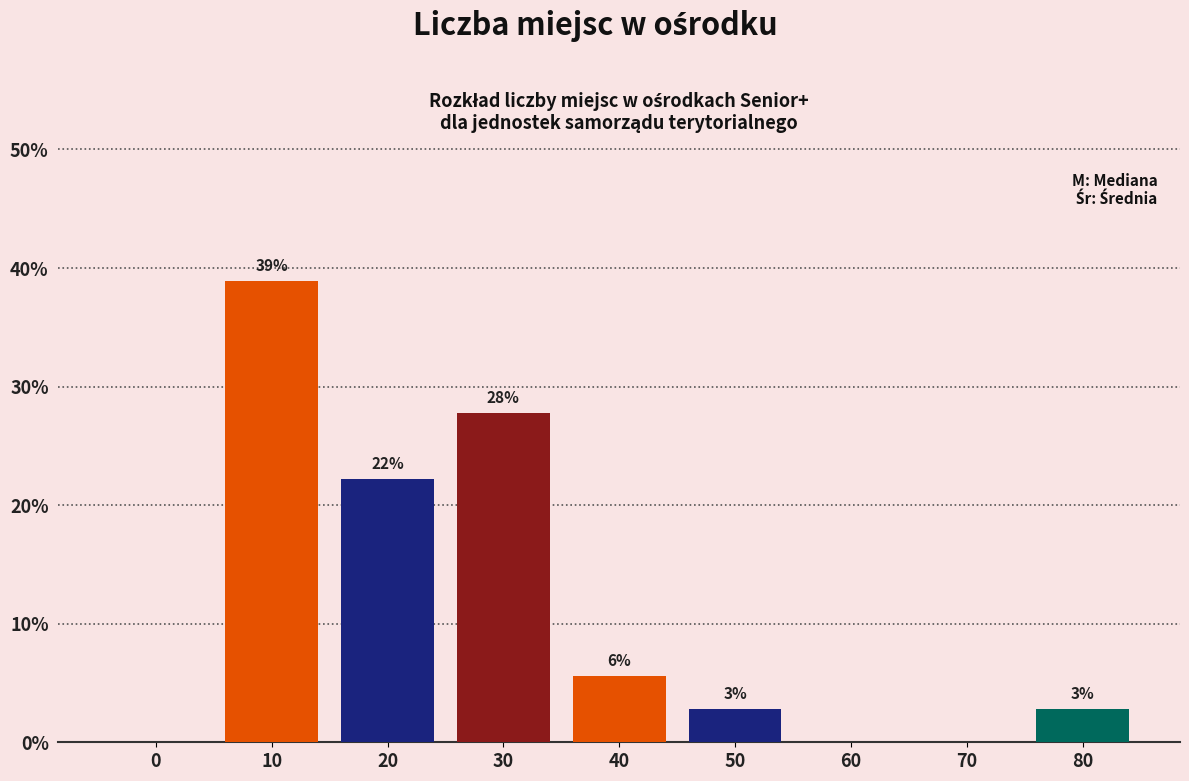

Are the bars horizontal?

No